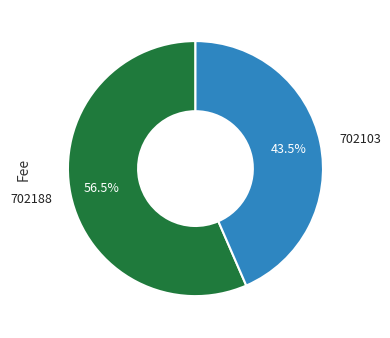

True or false: 702188 accounts for 62% of the total.

False